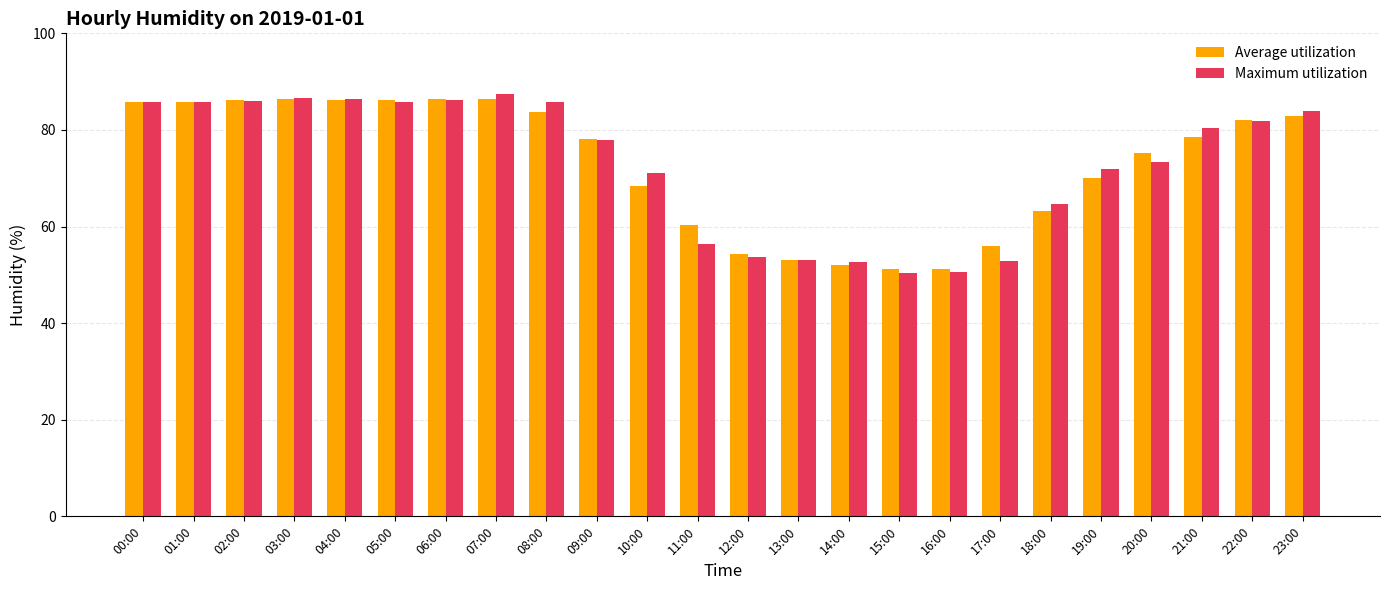

What is the sum of all Maximum utilization values?

1750.1